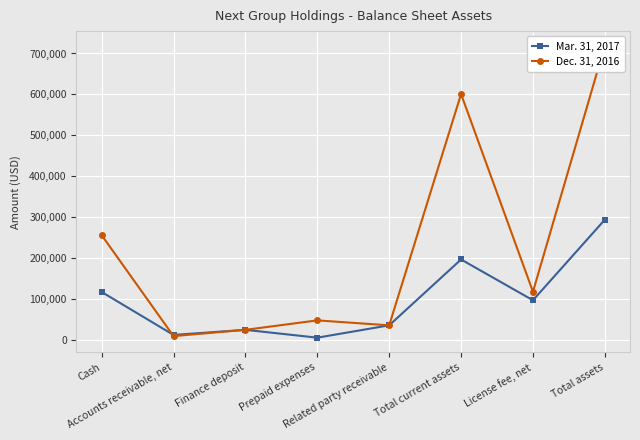

Which series has the largest range (max minus min)?

Dec. 31, 2016